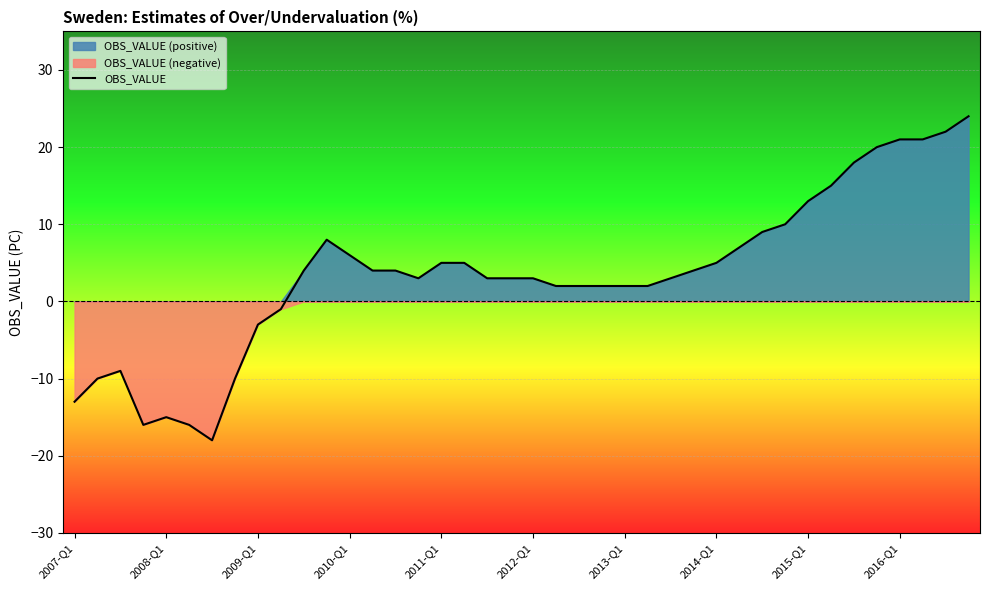

Count the number of categories in the chart.

40